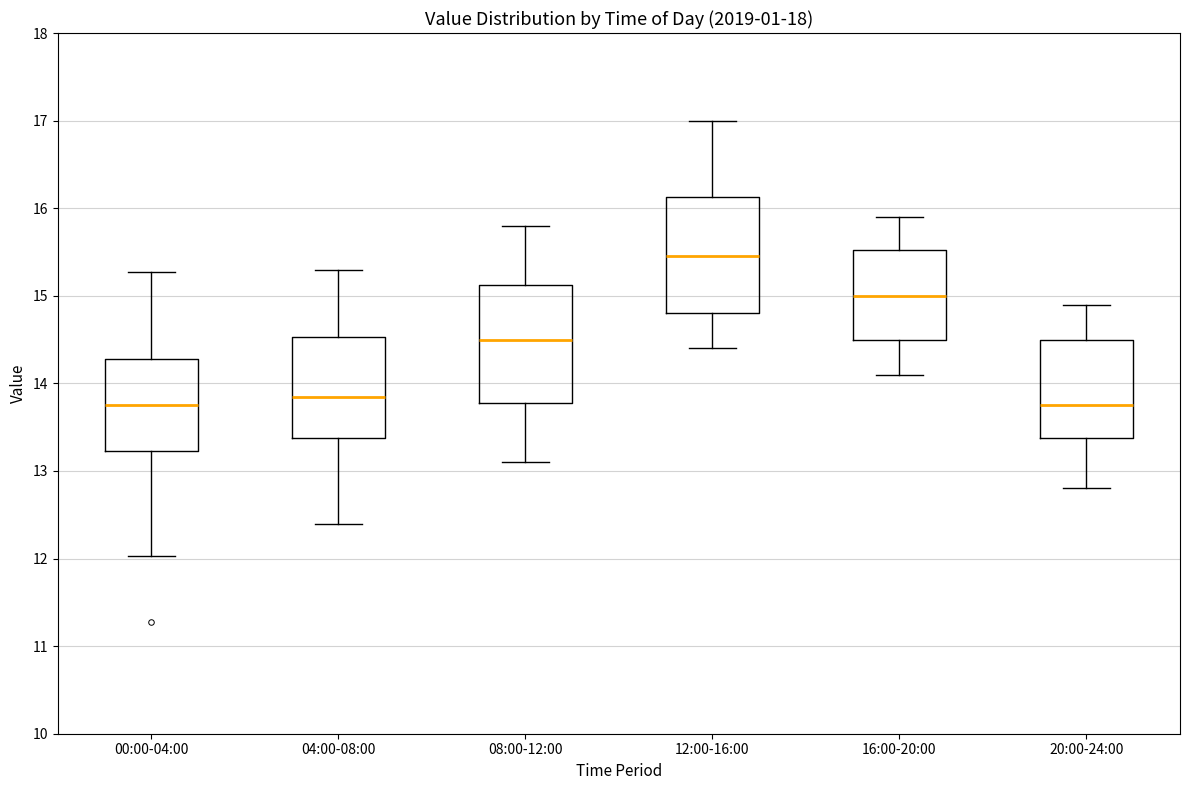

Reading left to right, transcribe this box plot: for each box, give where its median line is, the range the box spans, and where its two whiskers end, as read against the y-axis. The values are not printed on the chart, so give them approximately, as read against the axis.

00:00-04:00: median 13.8, box 13.2 to 14.3, whiskers 12.0 to 15.3
04:00-08:00: median 13.9, box 13.4 to 14.5, whiskers 12.4 to 15.3
08:00-12:00: median 14.5, box 13.8 to 15.1, whiskers 13.1 to 15.8
12:00-16:00: median 15.5, box 14.8 to 16.1, whiskers 14.4 to 17.0
16:00-20:00: median 15.0, box 14.5 to 15.5, whiskers 14.1 to 15.9
20:00-24:00: median 13.8, box 13.4 to 14.5, whiskers 12.8 to 14.9